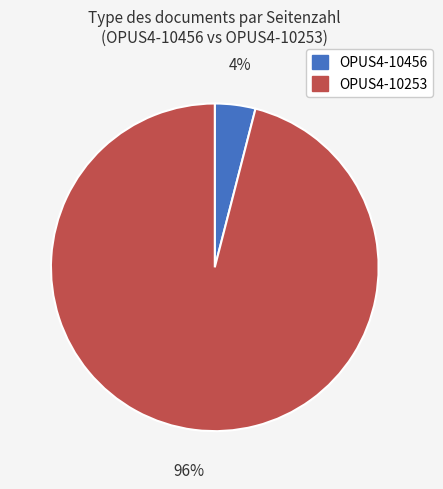

How many slices are in this pie chart?

2